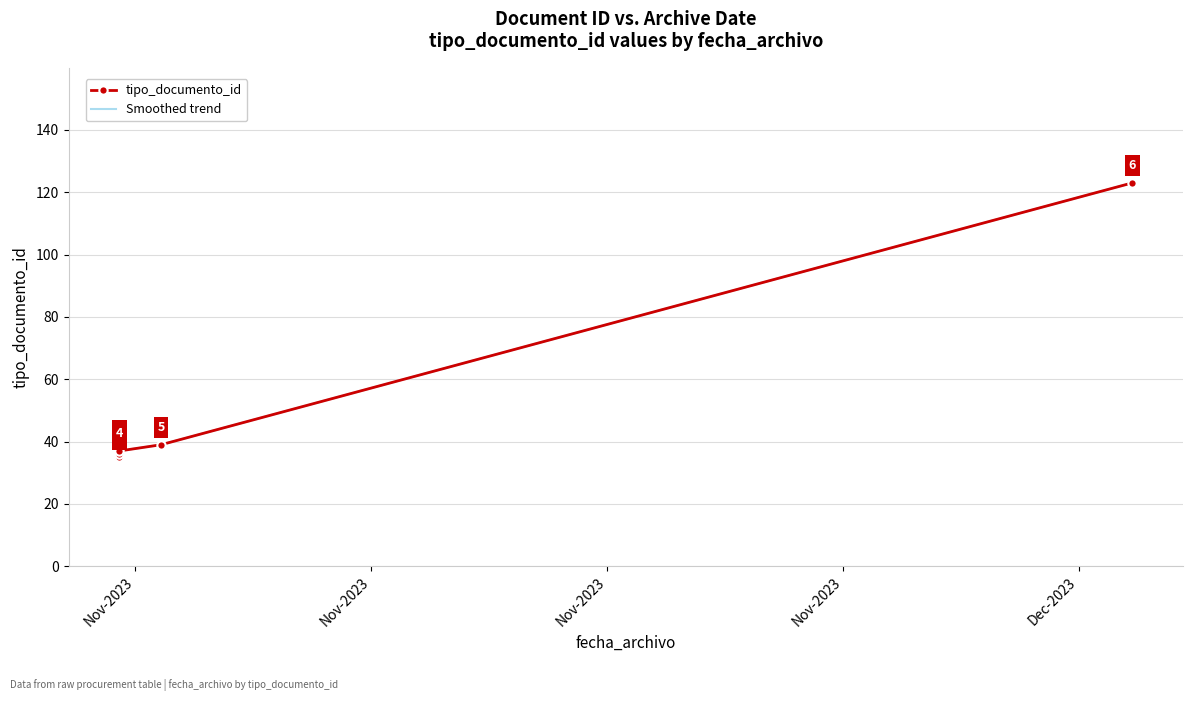

Read the value at 2023-11-06 12:33:42, to the nearest 10.

40